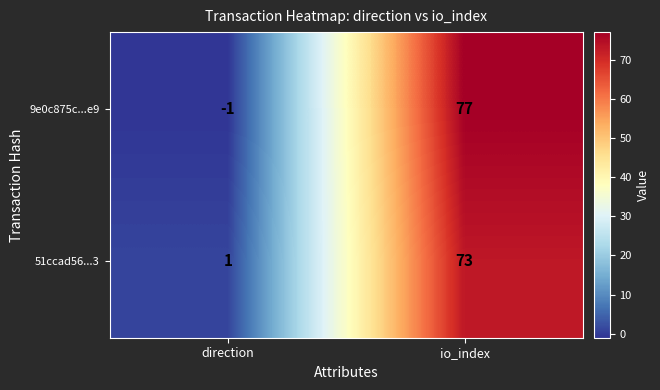

The 9e0c875c...e9 series shows 0 at direction. True or false?

False